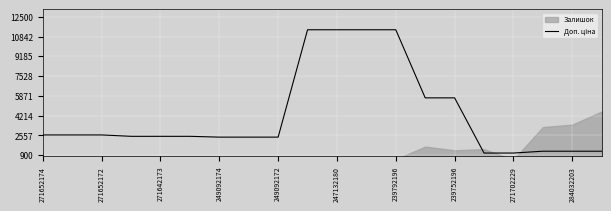

How many values are below 2482?

8